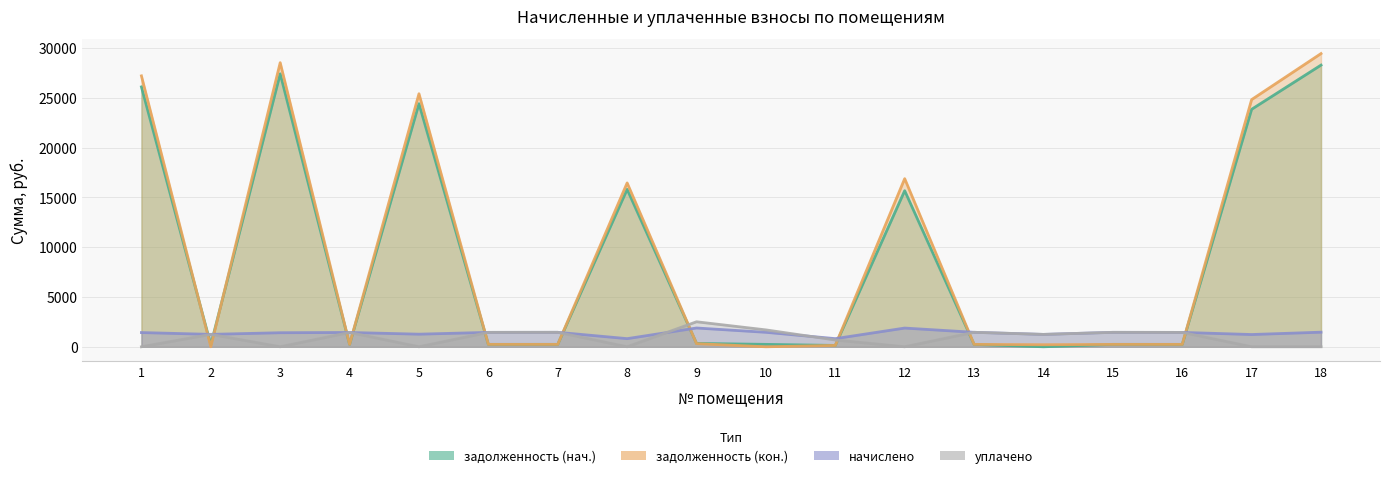

What is the highest value of the уплачено series?

2510.2